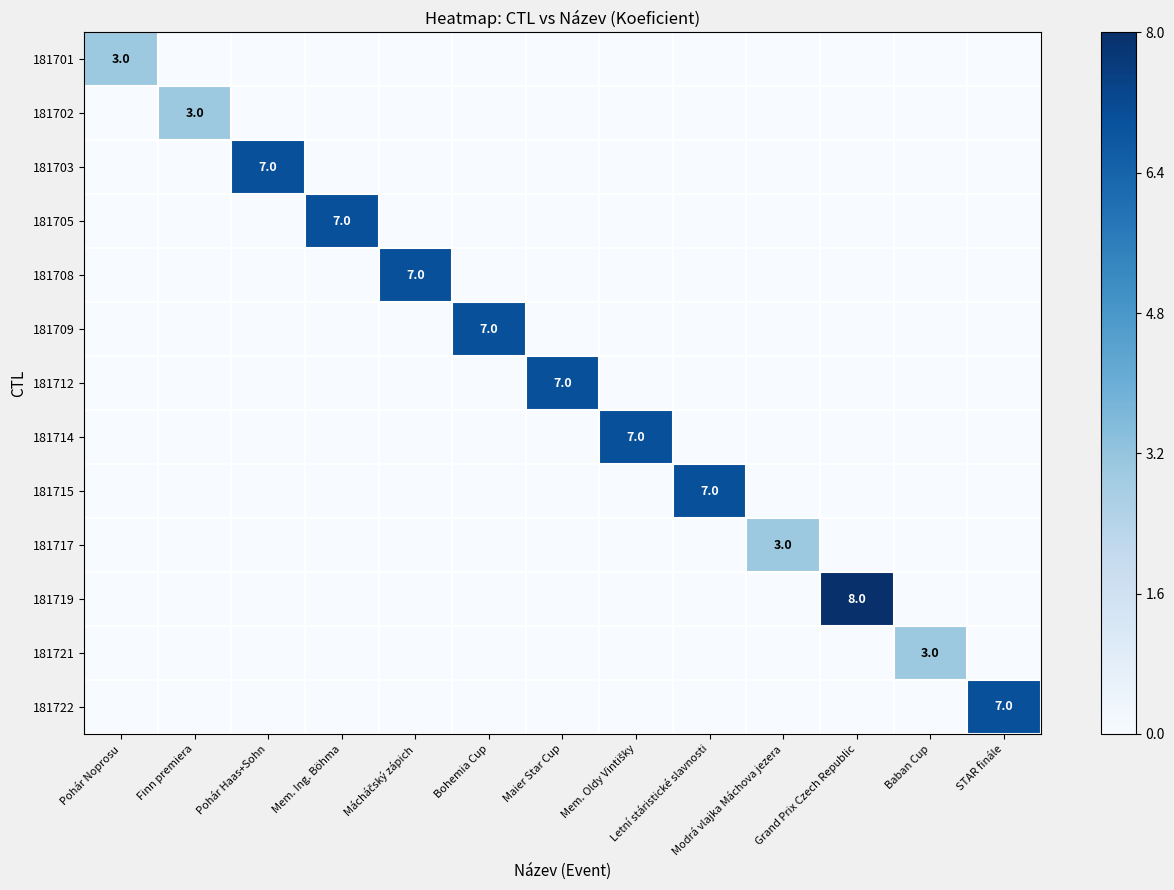

Is the value of 181702 at Finn premiera greater than the value of 181719 at Pohár Haas+Sohn?

Yes